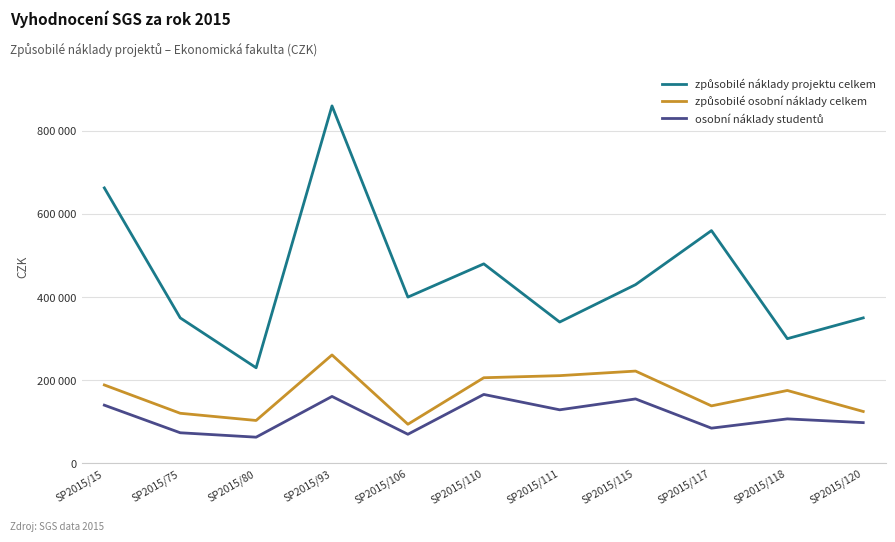

Where is způsobilé osobní náklady celkem nearest to the value 177474?

SP2015/118